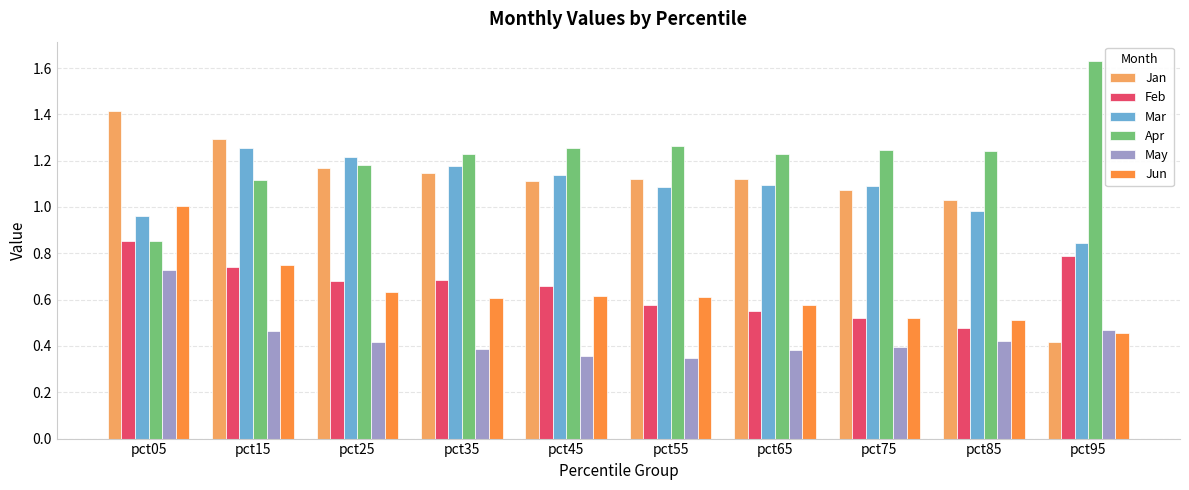

List the series in order of their peak value, lowest first.

May, Feb, Jun, Mar, Jan, Apr